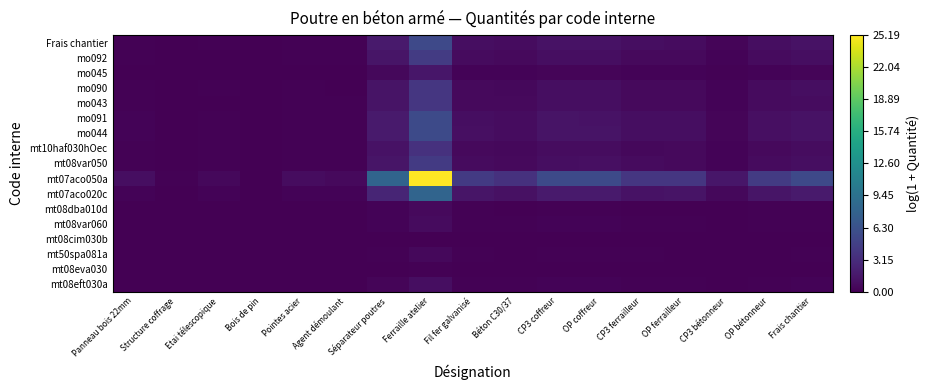

How many categories are shown in the chart?

17